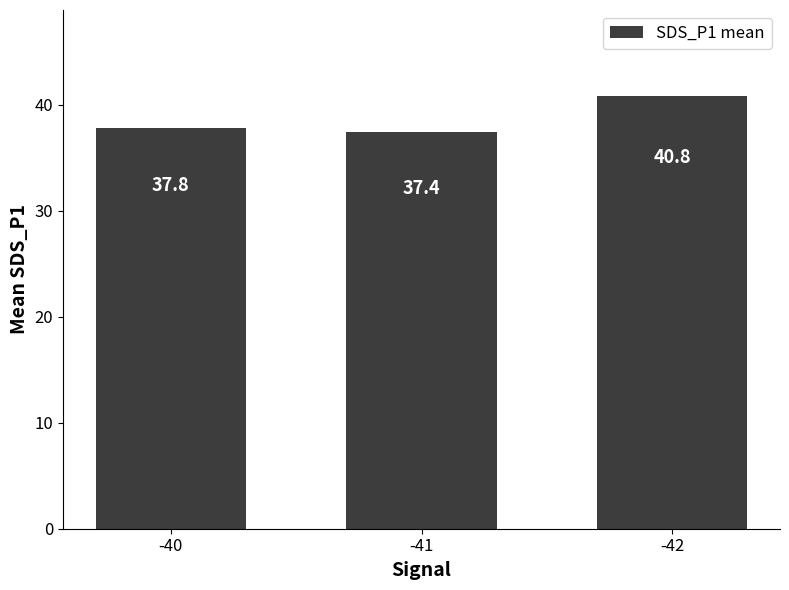

What is the minimum value shown in the chart?

37.4